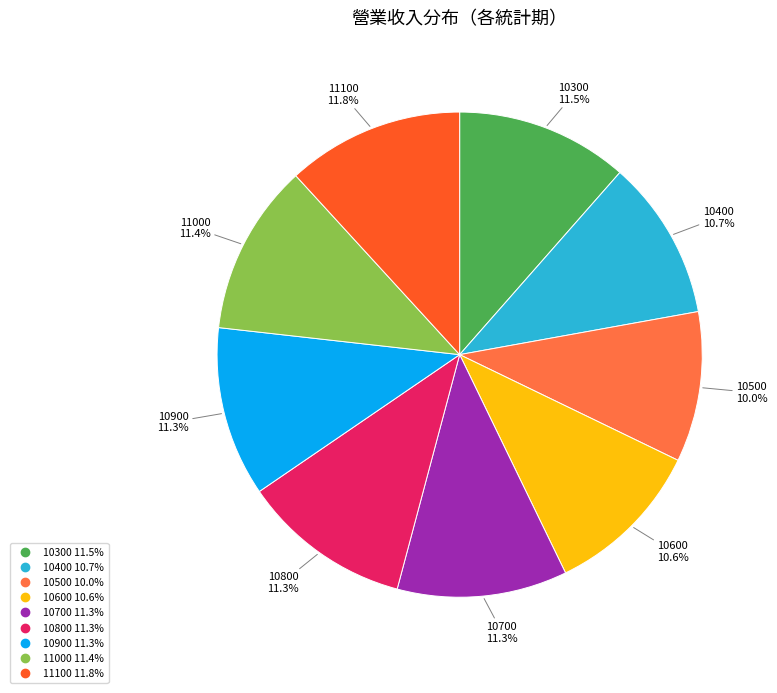

Approximately how many times larger is the value at 10500 compared to 10400?

0.9